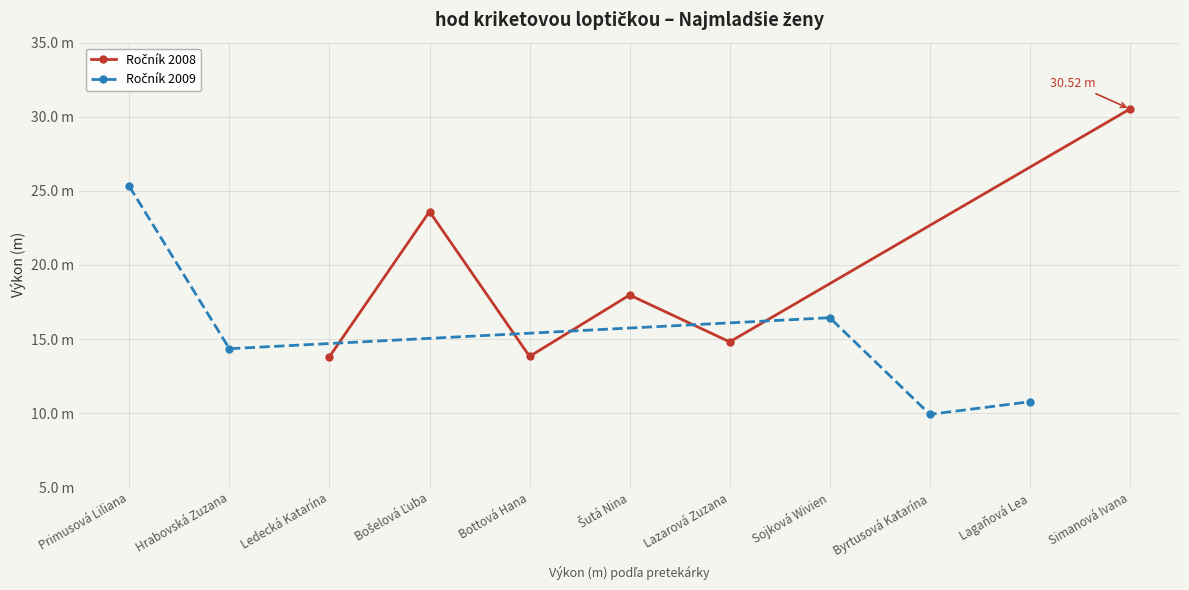

At which category does the chart reach its peak across all series?

Simanová Ivana